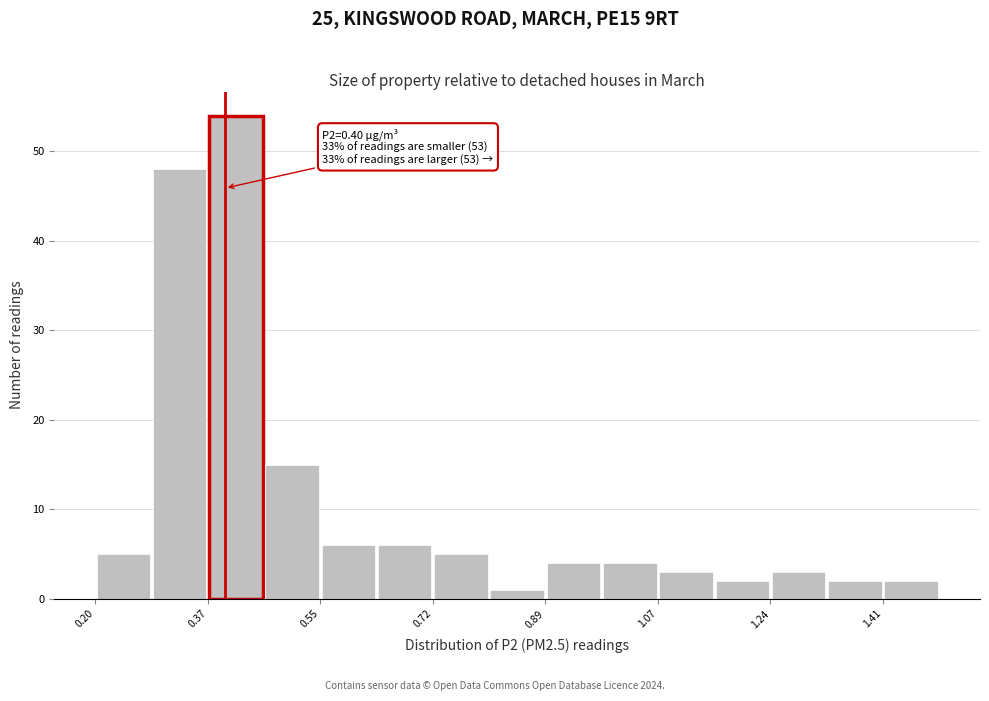

Over which range of the x-axis is the bar tallest?

0.38 to 0.46